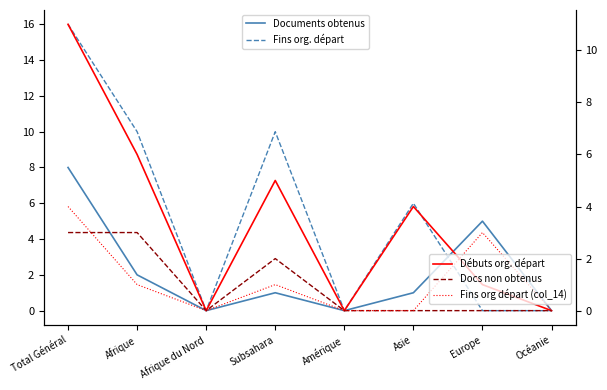

At which label is Fins org. départ closest to 8?

Afrique